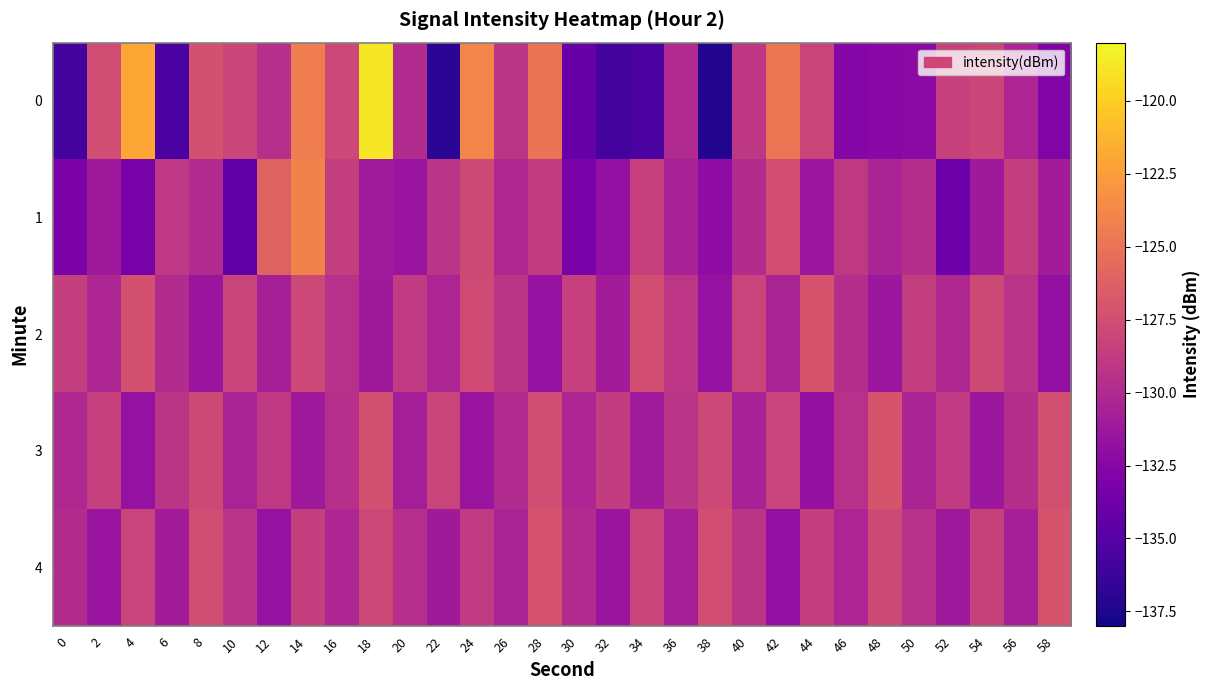

Which has a higher value, 24 or 30?

24